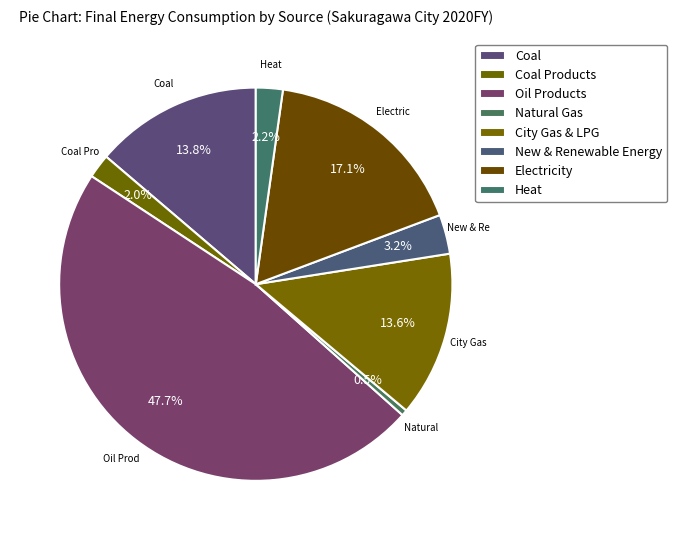

Is it true that New & Renewable Energy is 3% of the pie?

True